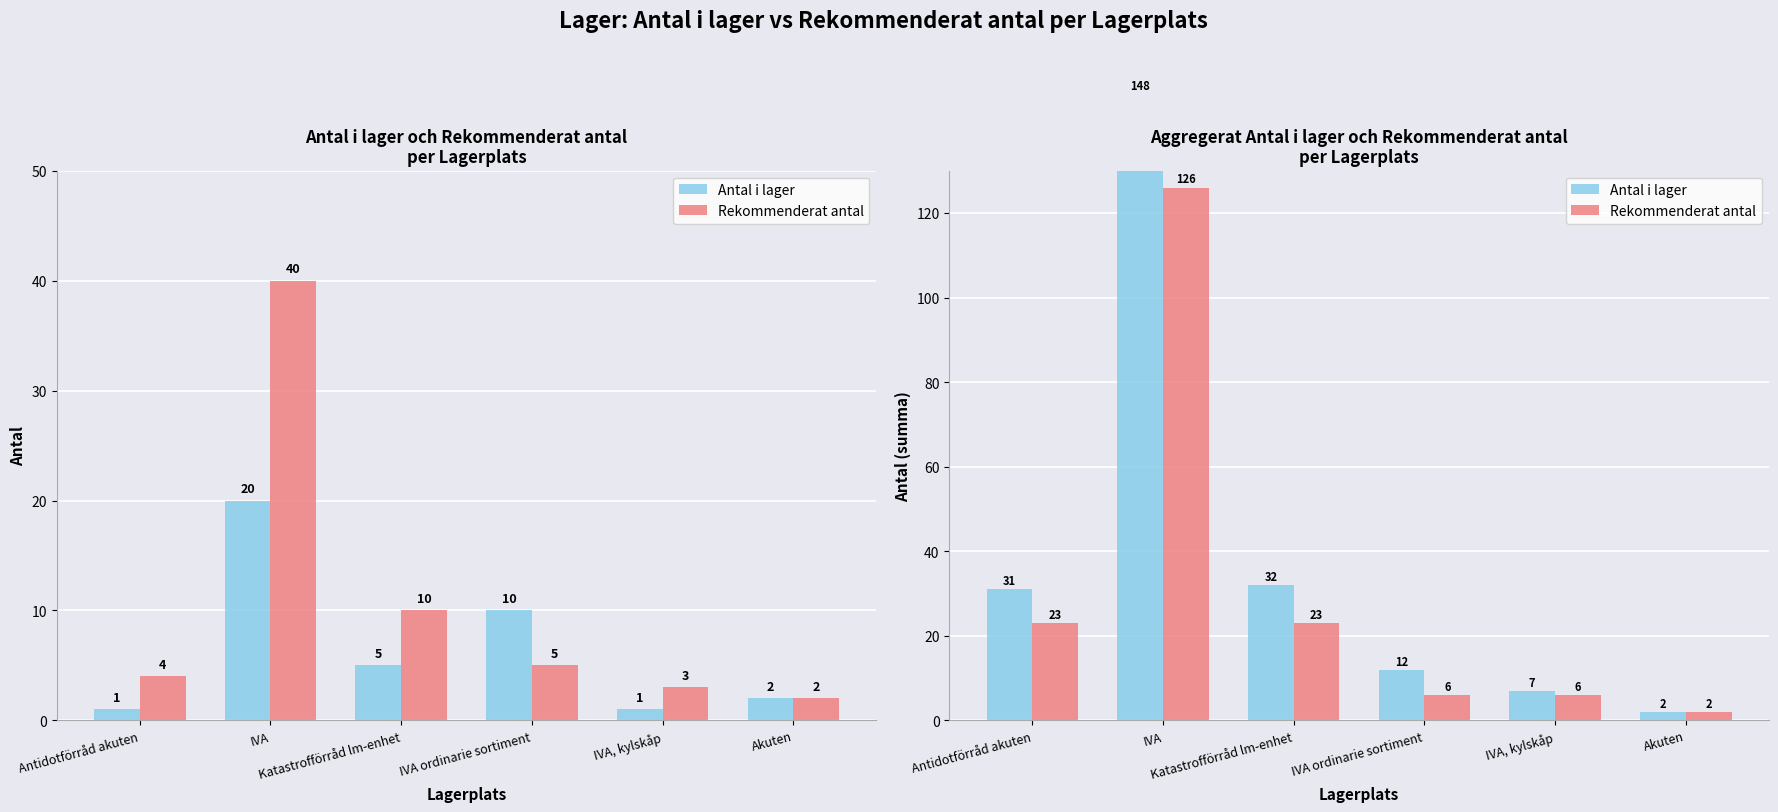

What is the value of the Rekommenderat antal bar at the 5th from the left?

6